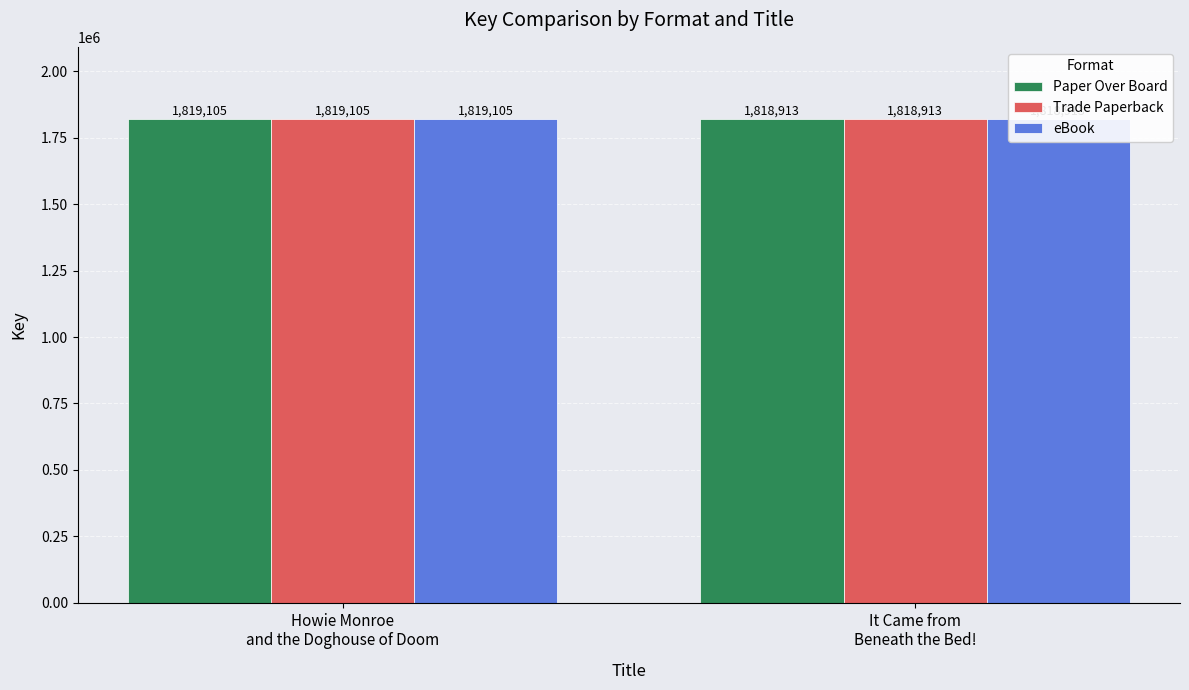

List the labels in order of Paper Over Board value, smallest first.

It Came from
Beneath the Bed!, Howie Monroe
and the Doghouse of Doom